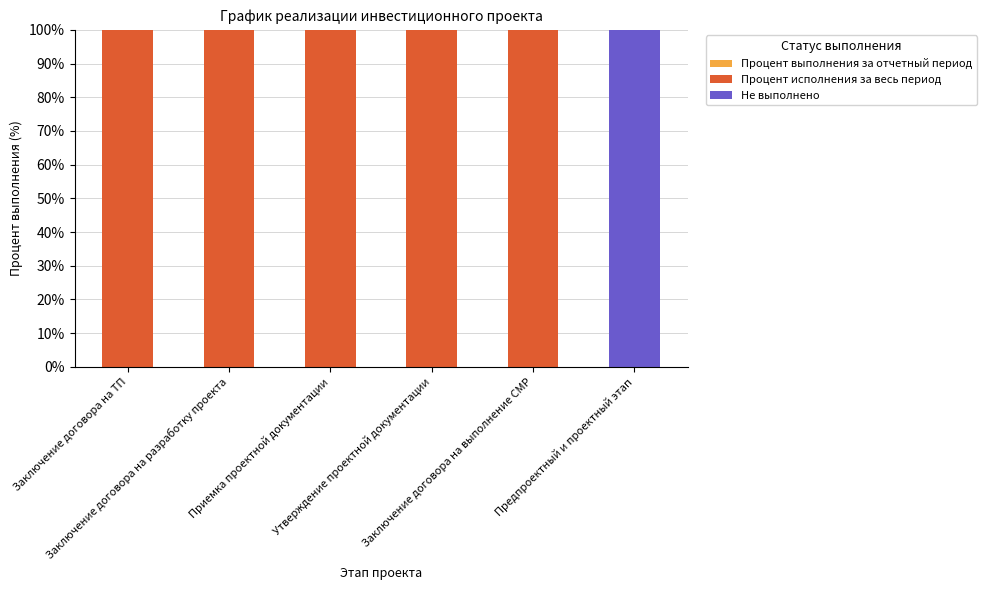

What is the sum of all Процент исполнения за весь период values?

500